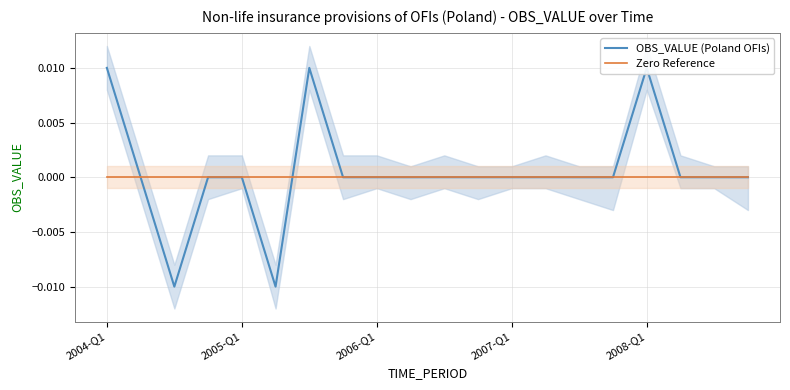

True or false: Zero Reference has a value of 0.0 at 2007-Q1.

True